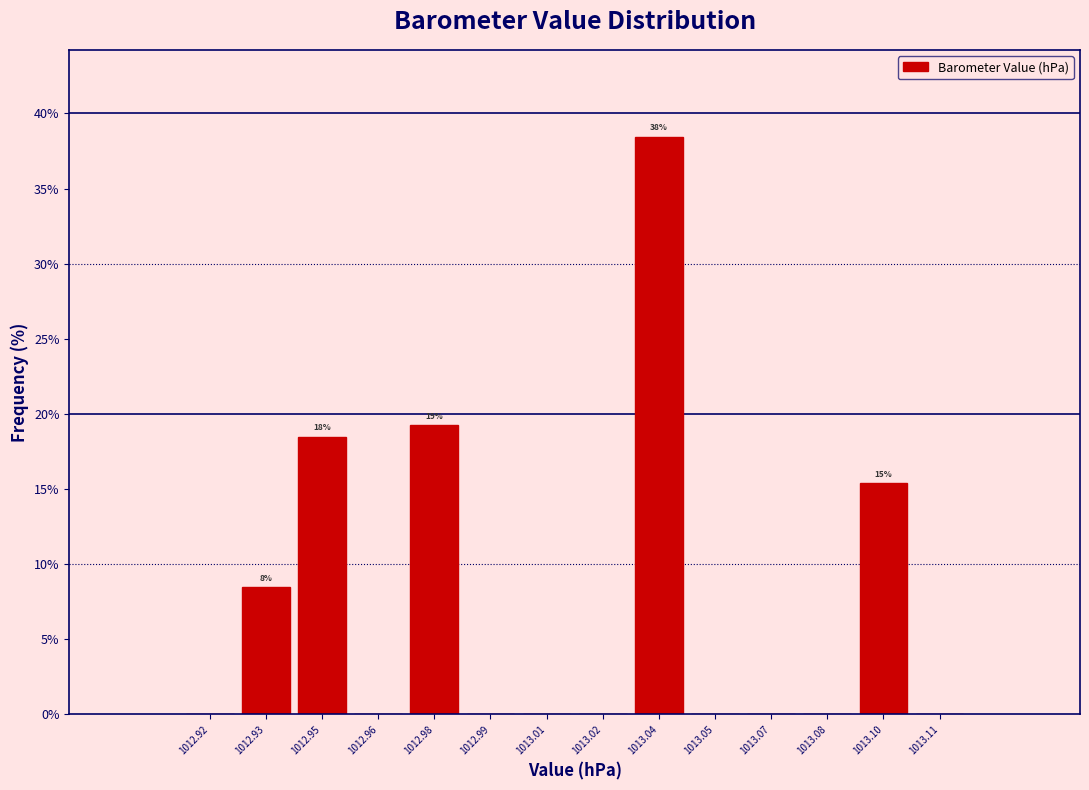

Which range on the x-axis has the tallest bar?

1013.030 to 1013.045